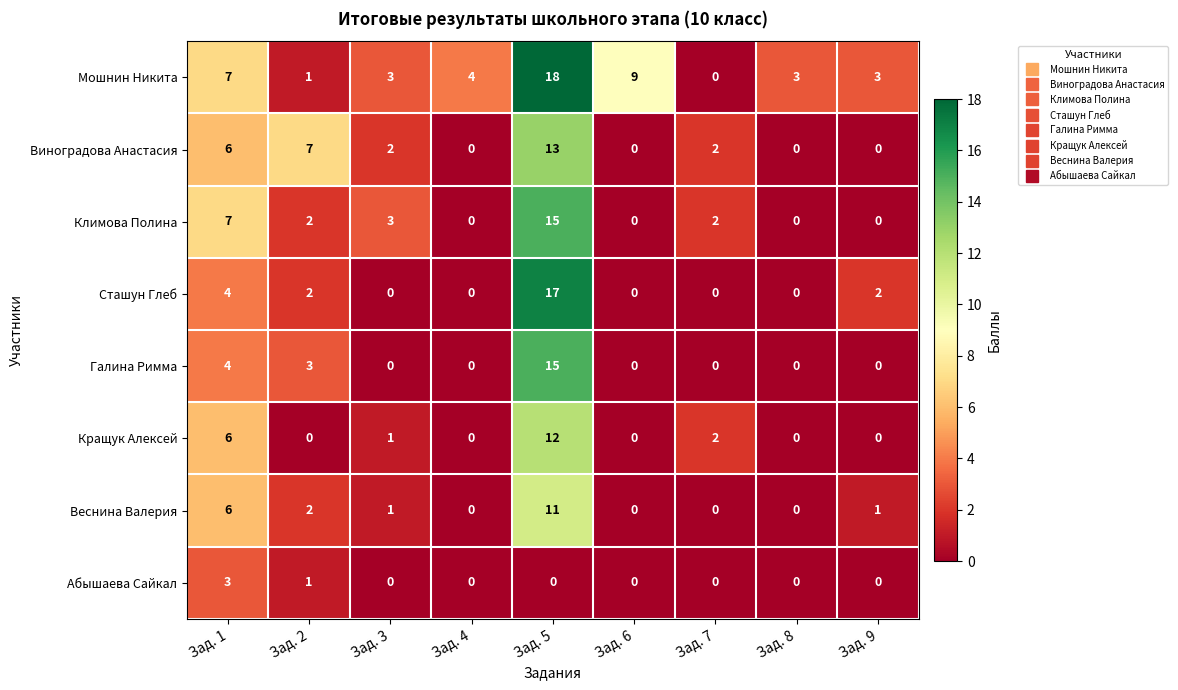

Is it true that Кращук Алексей equals 18 at Зад. 5?

False